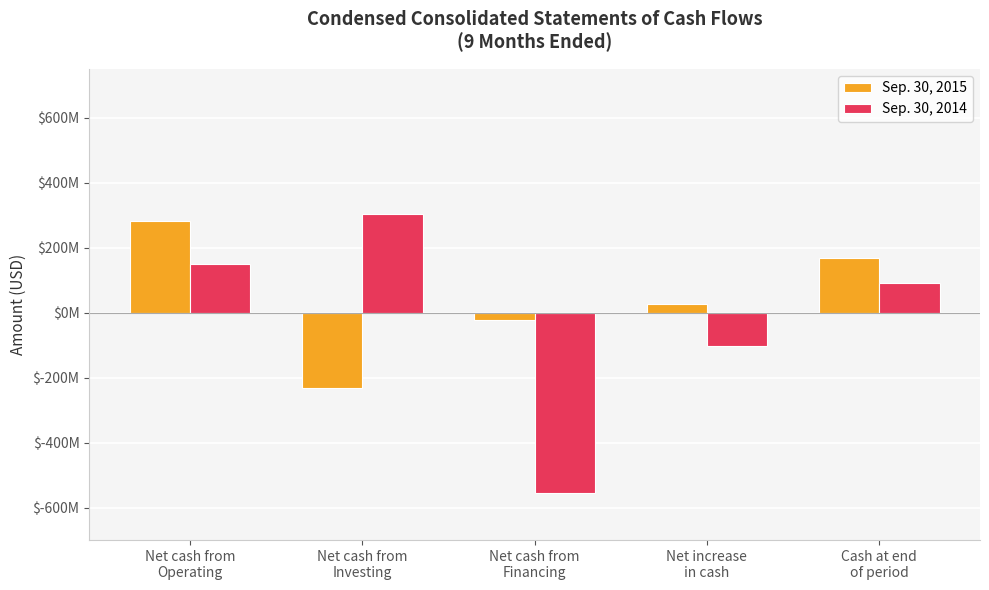

Rank the categories by Sep. 30, 2014 value from lowest to highest.

Net cash from
Financing, Net increase
in cash, Cash at end
of period, Net cash from
Operating, Net cash from
Investing